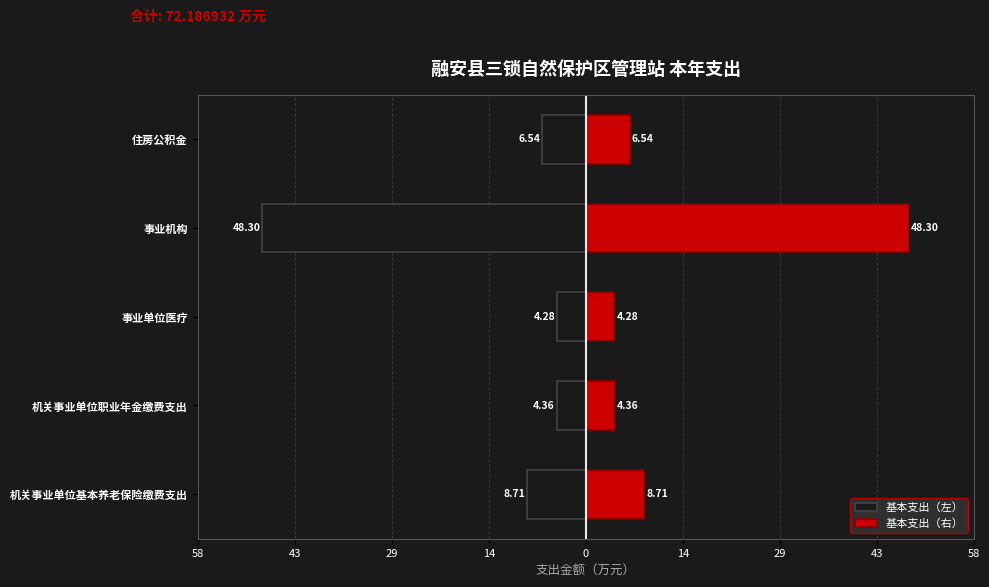

What is the sum of all 基本支出（右） values?

72.2